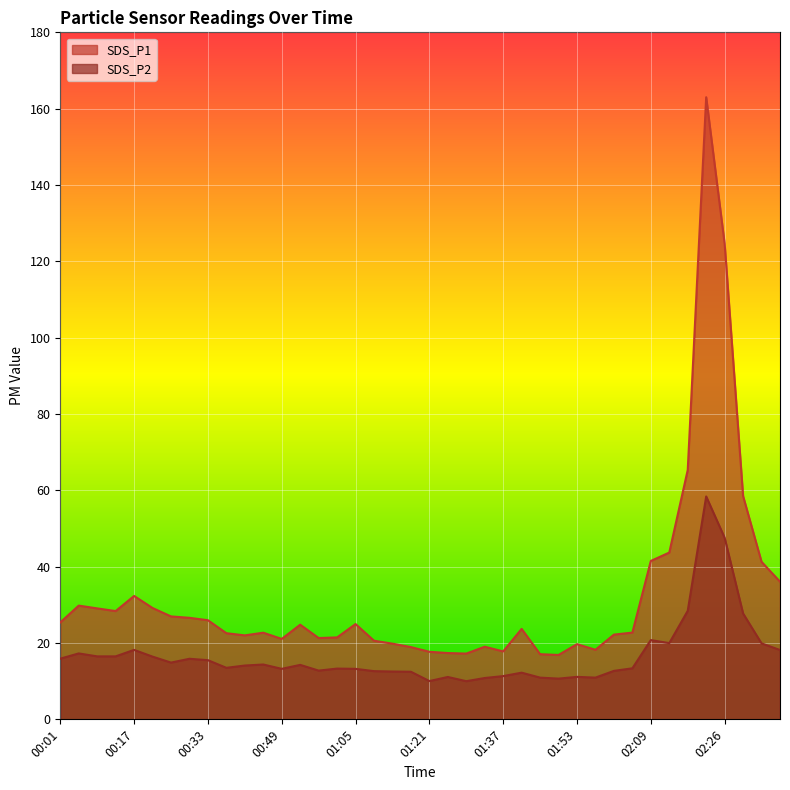

How many interior local peaks does the SDS_P1 series have?

9